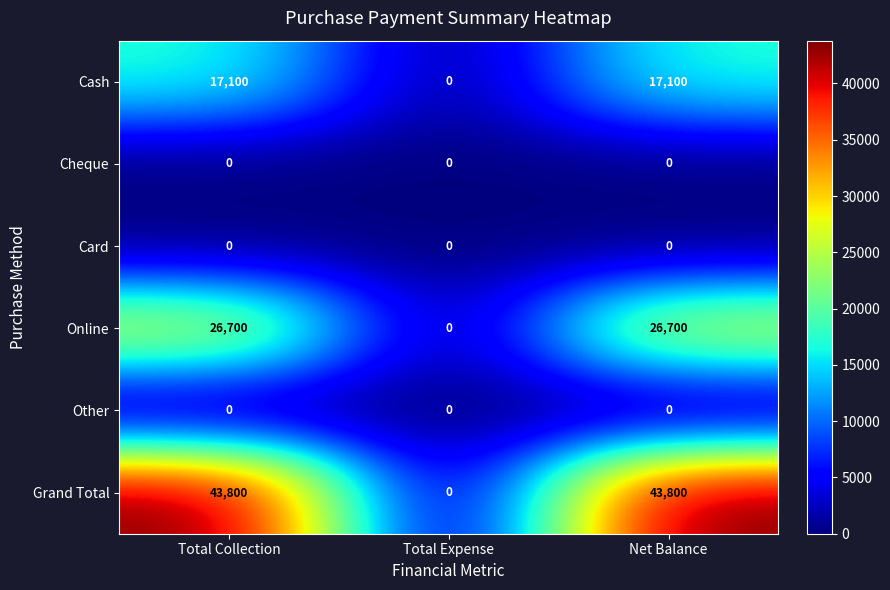

The value of Cash at Total Collection is 17100. True or false?

True